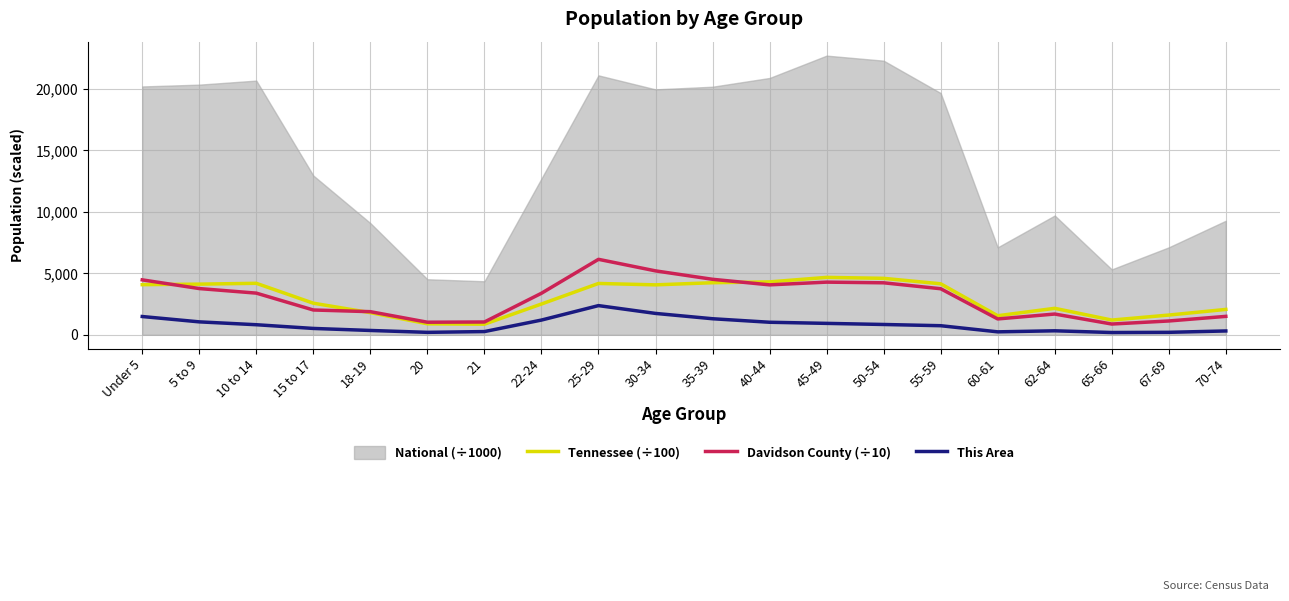

Which has a higher value, 62-64 or 30-34?

30-34